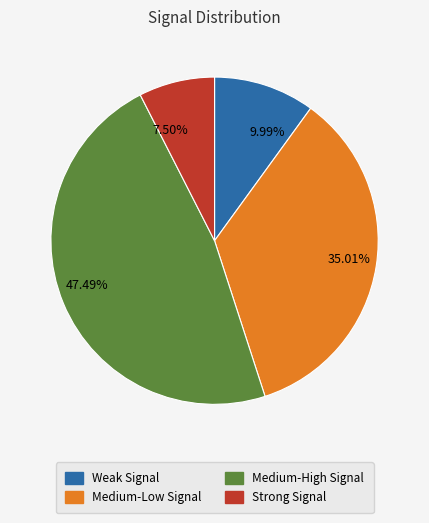

What is the smallest slice in the pie chart?

7.50%